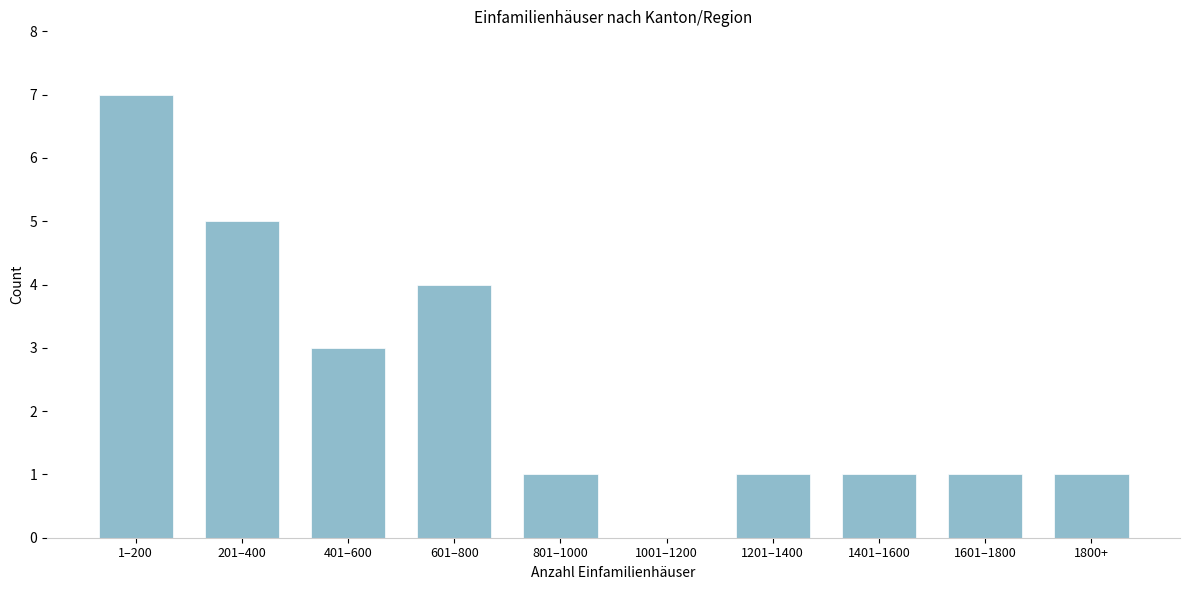

Reading left to right, list all the values displayed in this chart.

1–200=7	201–400=5	401–600=3	601–800=4	801–1000=1	1001–1200=0	1201–1400=1	1401–1600=1	1601–1800=1	1800+=1